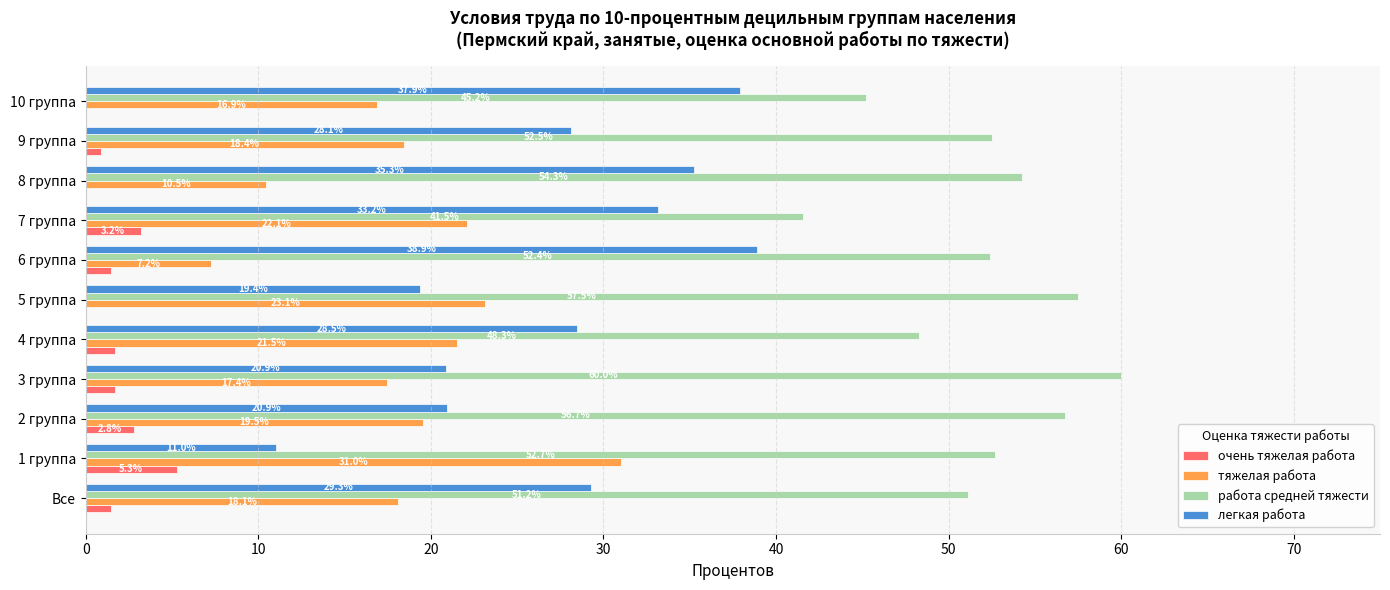

What is the sum of the очень тяжелая работа values at 2 группа and 9 группа?

3.7